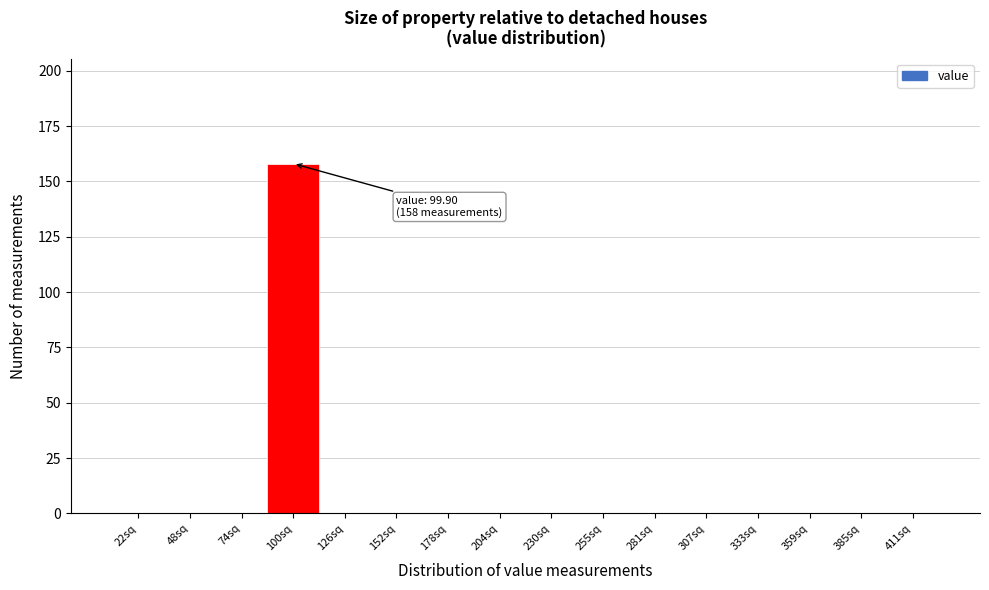

Reading left to right, transcribe all the data shown in this chart.

22sq=0	48sq=0	74sq=0	100sq=158	126sq=0	152sq=0	178sq=0	204sq=0	230sq=0	255sq=0	281sq=0	307sq=0	333sq=0	359sq=0	385sq=0	411sq=0